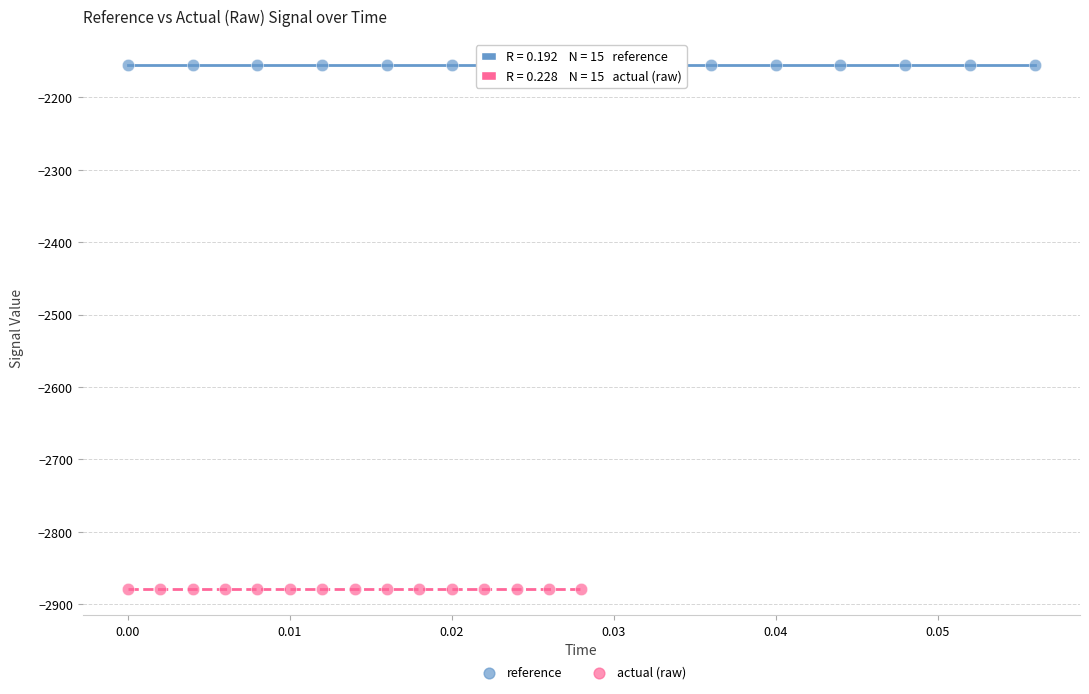

What are all the series names shown in the legend?

reference, actual (raw)